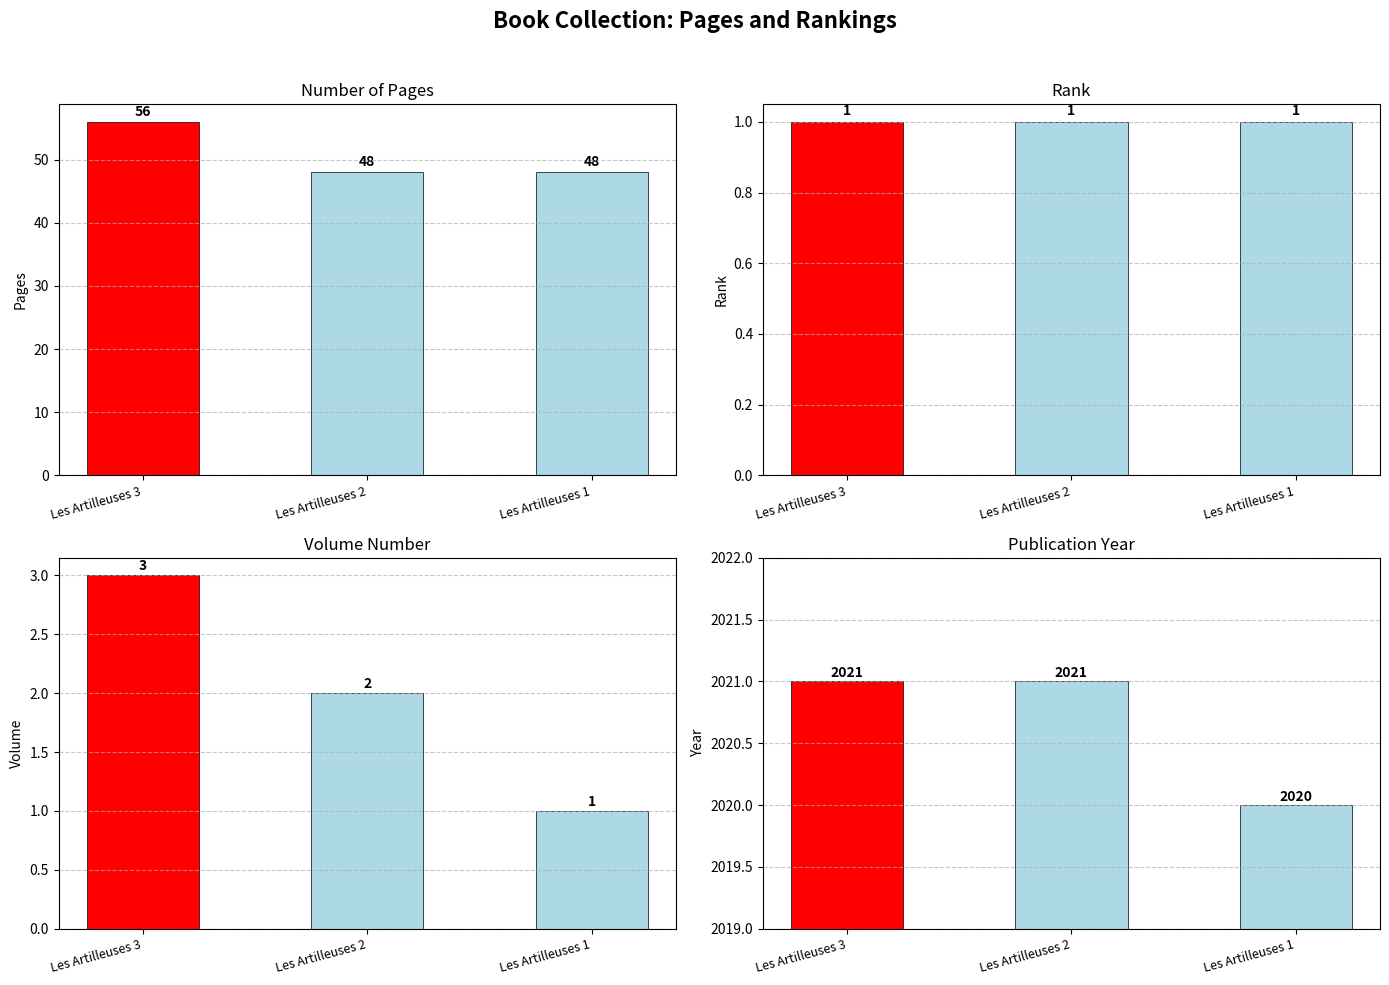

At which label does volume first exceed 2?

Les Artilleuses 3